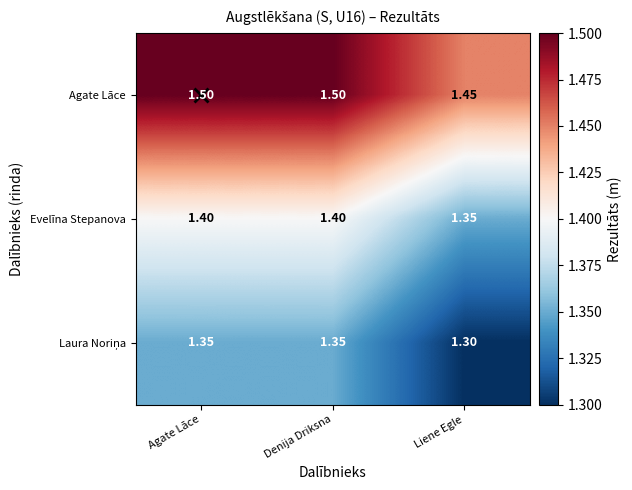

Where is Evelīna Stepanova nearest to the value 1?

Liene Egle